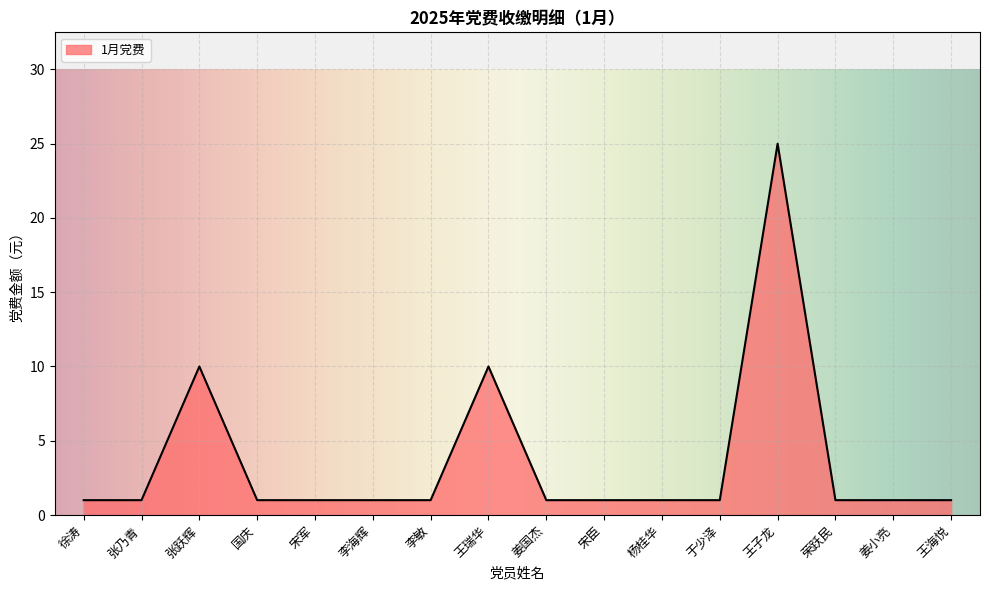

What is the sum of the values at 张跃辉 and 姜国杰?

11